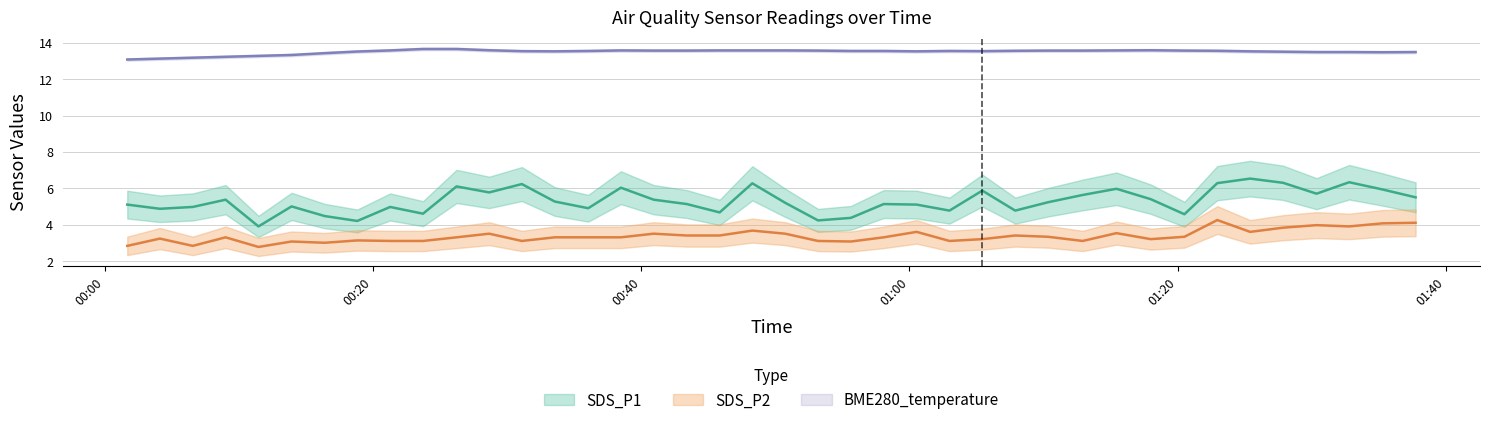

True or false: SDS_P1 and SDS_P2 cross at least once.

False